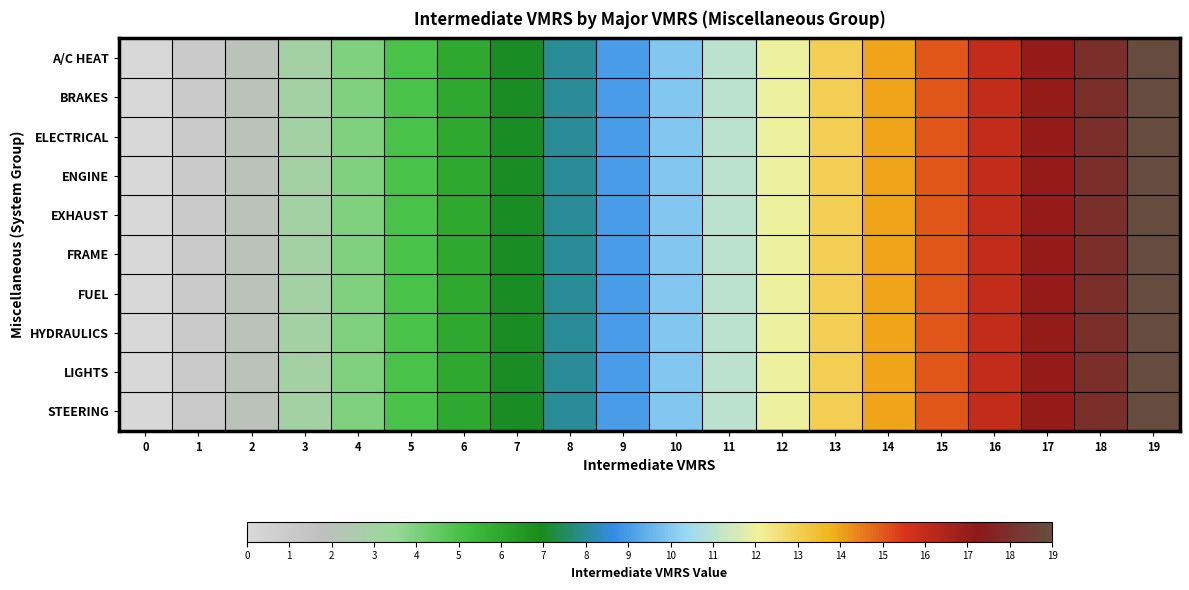

Which series has the largest range (max minus min)?

A/C HEAT